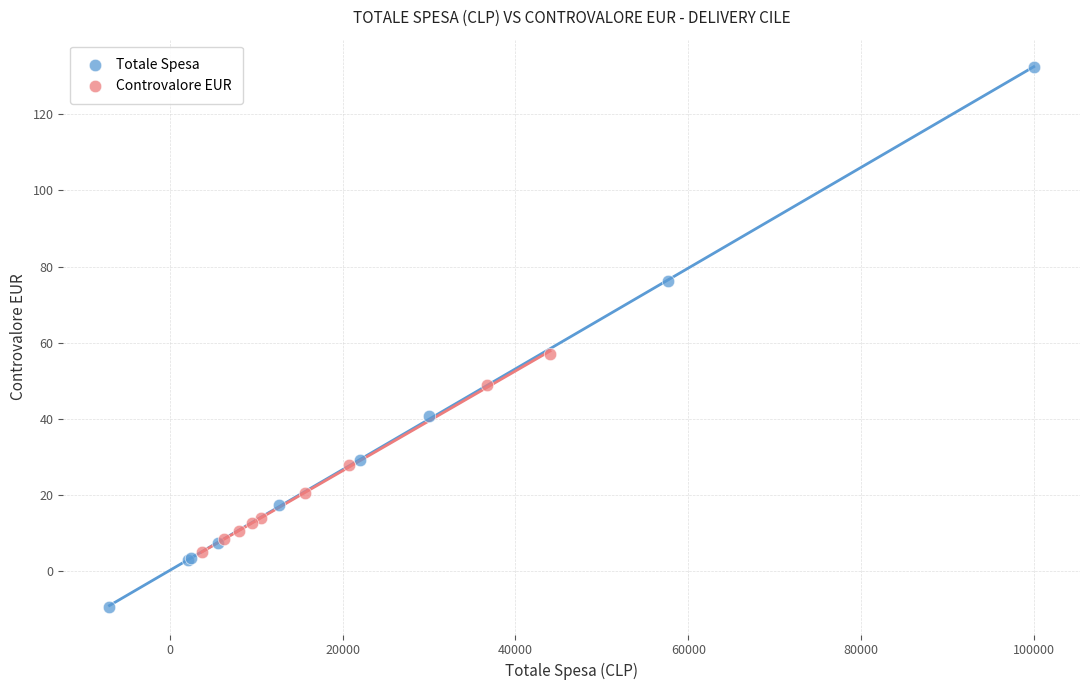

Which series contains the highest Y value?

Totale Spesa